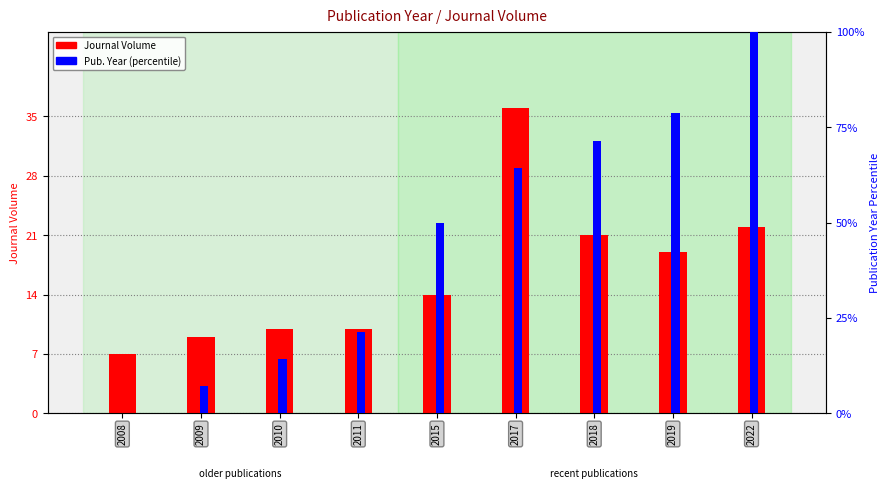

Read the Journal Volume value at 2017.

36.0